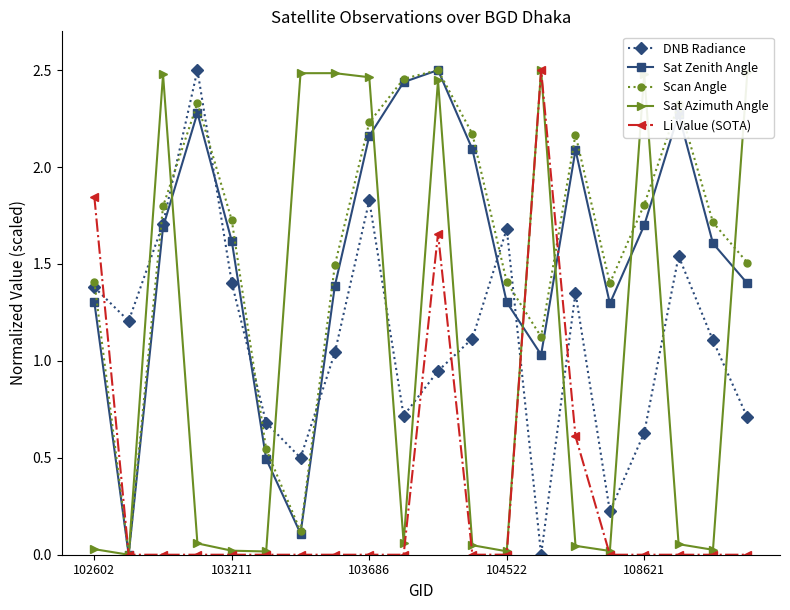

What is the value of the DNB Radiance point at the 20th from the left?

0.7